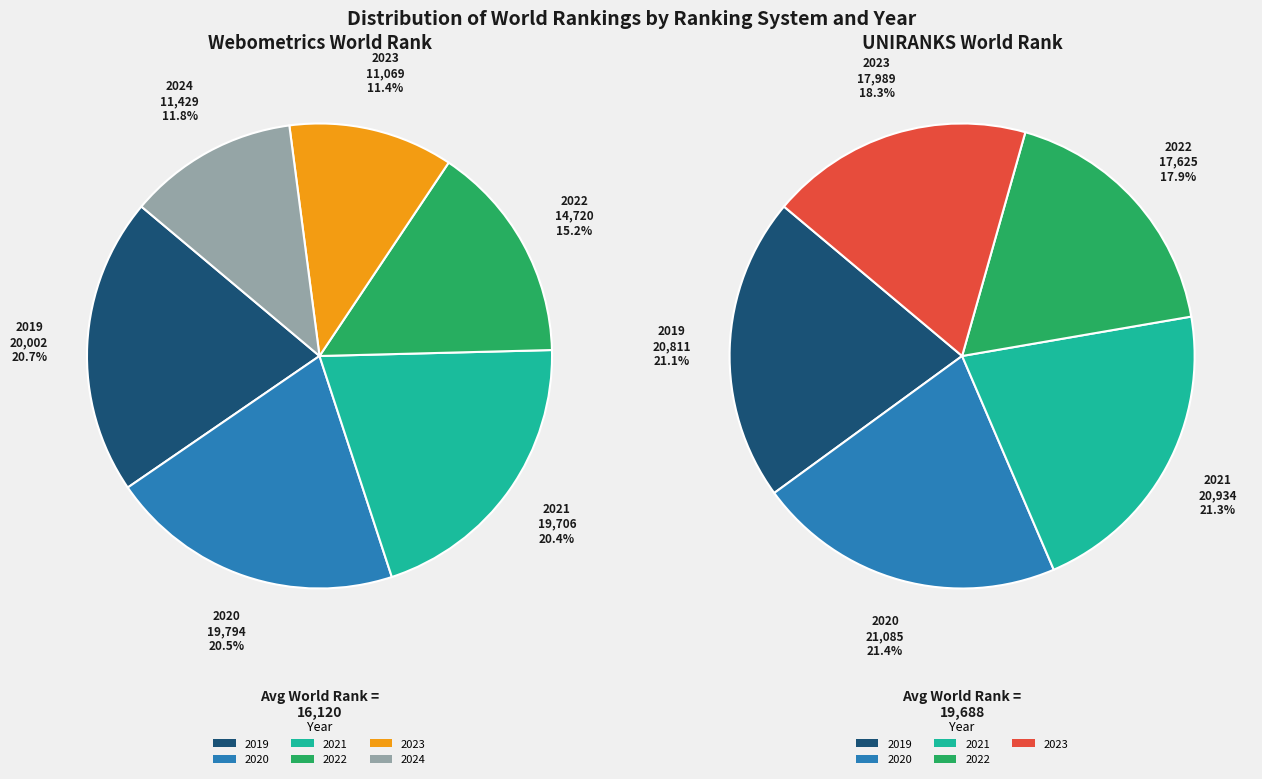

Does any single category account for the majority?

No